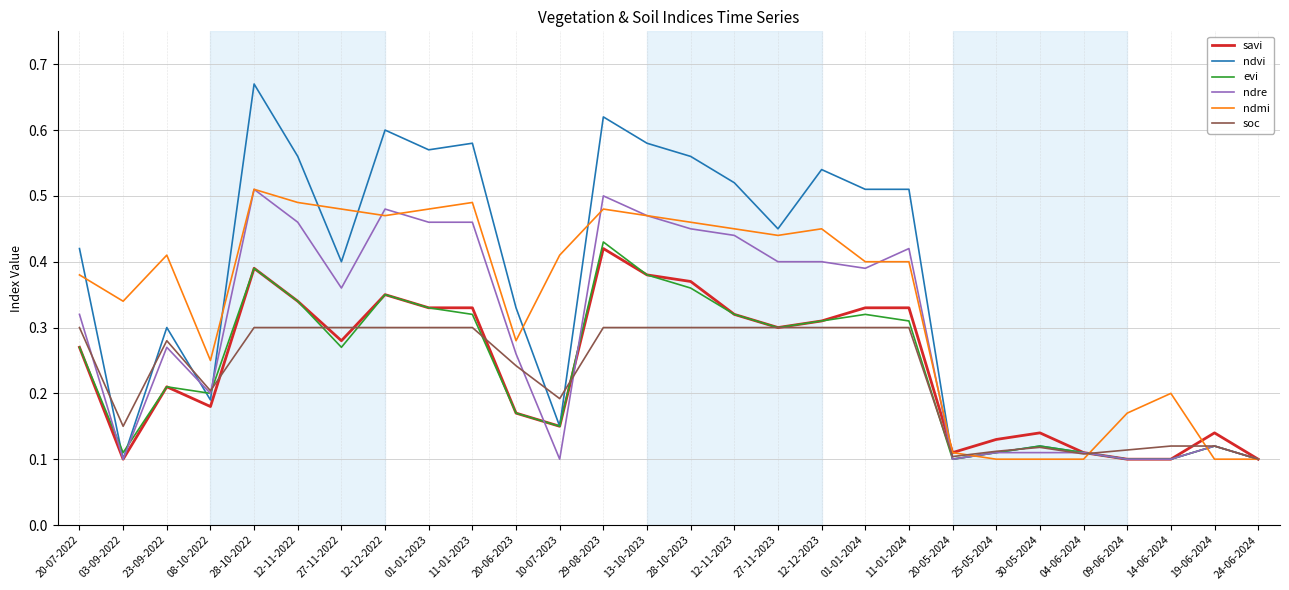

Between 28-10-2022 and 13-10-2023, which series saw the biggest shift?

ndvi